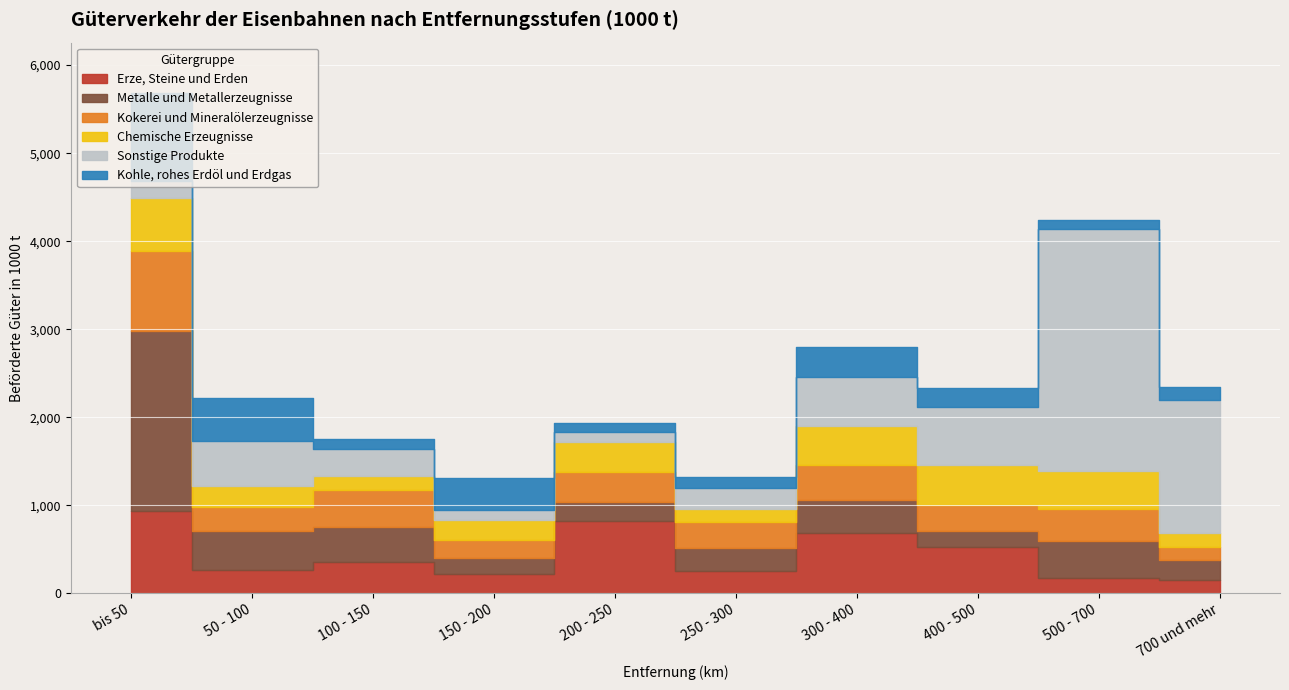

At which label does Metalle und Metallerzeugnisse first exceed 380?

bis 50